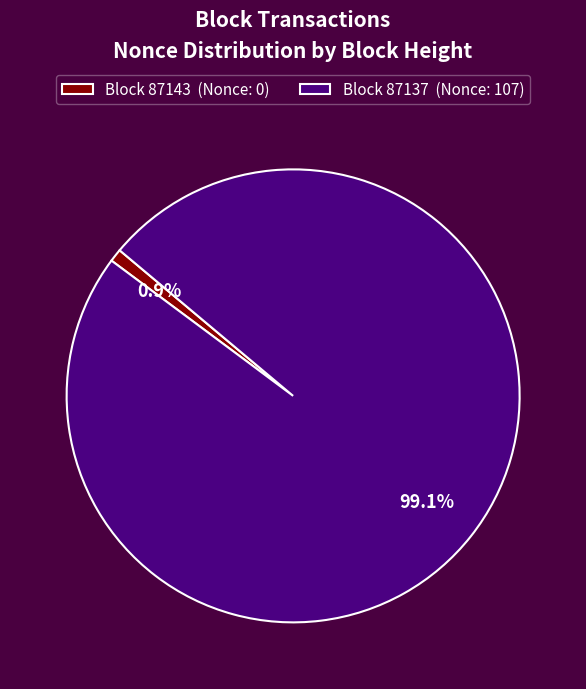

Between Block 87137 (Nonce: 107) and Block 87143 (Nonce: 0), which is larger?

Block 87137 (Nonce: 107)